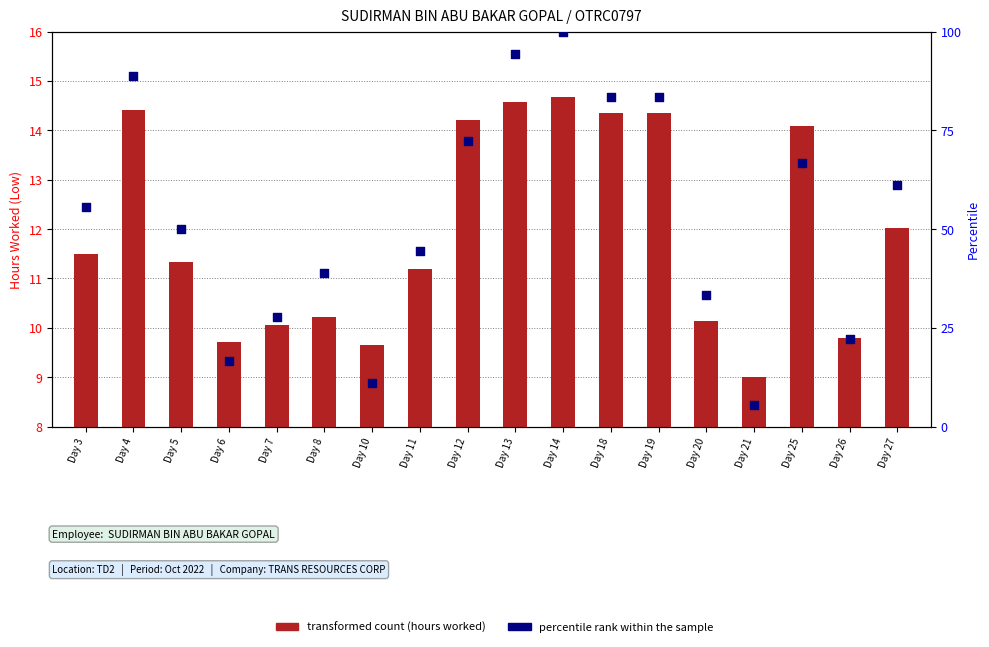

Which series has the largest Y range (max minus min)?

percentile rank within the sample